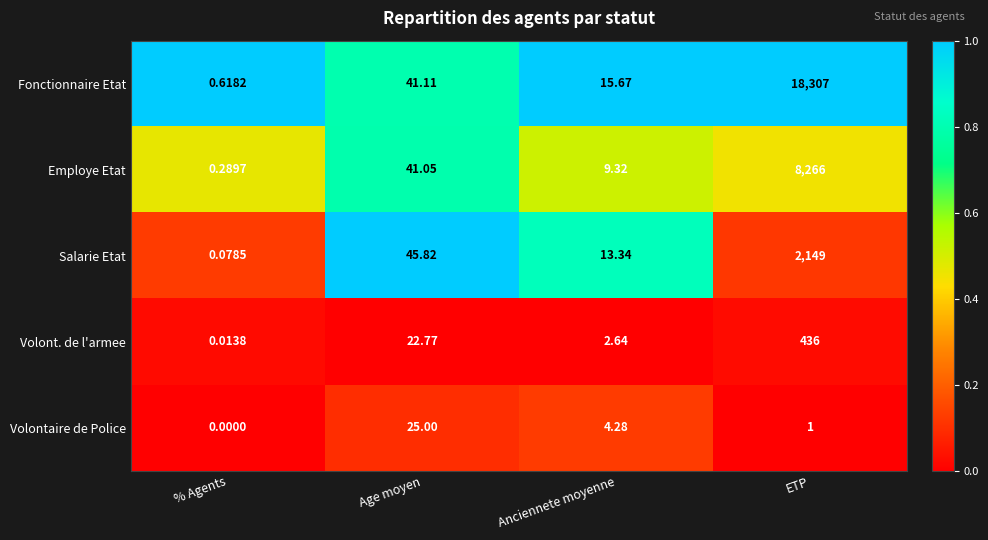

Rank the categories by Volont. de l'armee value from highest to lowest.

ETP, Age moyen, Anciennete moyenne, % Agents